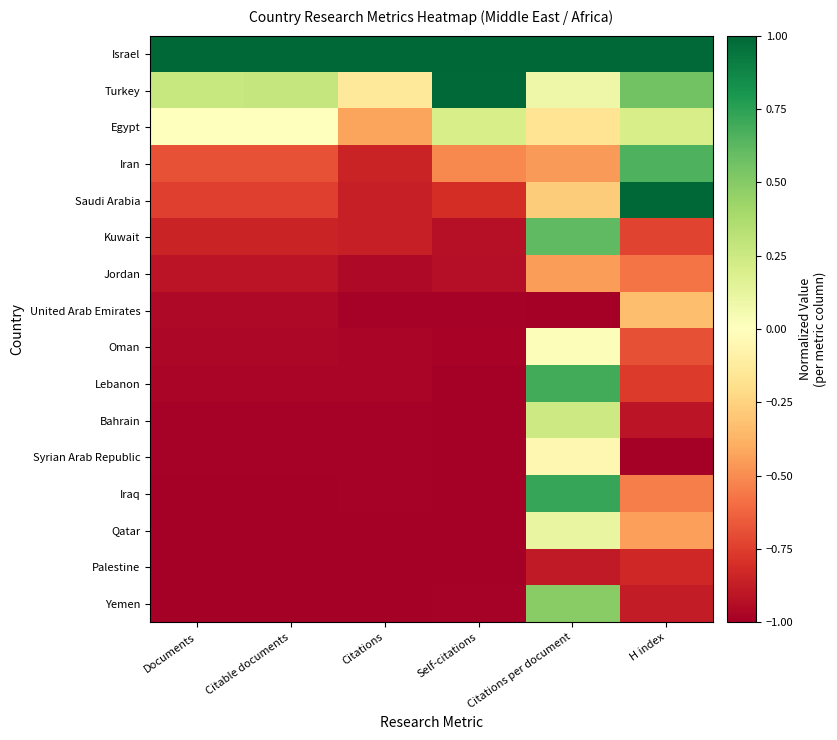

Reading left to right, list all the values displayed in this chart.

Israel: Documents=1.0	Citable documents=1.0	Citations=1.0	Self-citations=1.0	Citations per document=1.0	H index=1.0
Turkey: Documents=0.3	Citable documents=0.3	Citations=-0.1	Self-citations=1.0	Citations per document=0.1	H index=0.6
Egypt: Documents=0.0	Citable documents=0.0	Citations=-0.4	Self-citations=0.2	Citations per document=-0.2	H index=0.2
Iran: Documents=-0.7	Citable documents=-0.7	Citations=-0.8	Self-citations=-0.5	Citations per document=-0.5	H index=0.7
Saudi Arabia: Documents=-0.7	Citable documents=-0.7	Citations=-0.9	Self-citations=-0.8	Citations per document=-0.3	H index=1.0
Kuwait: Documents=-0.8	Citable documents=-0.9	Citations=-0.9	Self-citations=-0.9	Citations per document=0.6	H index=-0.7
Jordan: Documents=-0.9	Citable documents=-0.9	Citations=-1.0	Self-citations=-0.9	Citations per document=-0.5	H index=-0.6
United Arab Emirates: Documents=-1.0	Citable documents=-1.0	Citations=-1.0	Self-citations=-1.0	Citations per document=-1.0	H index=-0.3
Oman: Documents=-1.0	Citable documents=-1.0	Citations=-1.0	Self-citations=-1.0	Citations per document=0.0	H index=-0.7
Lebanon: Documents=-1.0	Citable documents=-1.0	Citations=-1.0	Self-citations=-1.0	Citations per document=0.7	H index=-0.8
Bahrain: Documents=-1.0	Citable documents=-1.0	Citations=-1.0	Self-citations=-1.0	Citations per document=0.2	H index=-0.9
Syrian Arab Republic: Documents=-1.0	Citable documents=-1.0	Citations=-1.0	Self-citations=-1.0	Citations per document=-0.0	H index=-1.0
Iraq: Documents=-1.0	Citable documents=-1.0	Citations=-1.0	Self-citations=-1.0	Citations per document=0.7	H index=-0.5
Qatar: Documents=-1.0	Citable documents=-1.0	Citations=-1.0	Self-citations=-1.0	Citations per document=0.1	H index=-0.4
Palestine: Documents=-1.0	Citable documents=-1.0	Citations=-1.0	Self-citations=-1.0	Citations per document=-0.9	H index=-0.8
Yemen: Documents=-1.0	Citable documents=-1.0	Citations=-1.0	Self-citations=-1.0	Citations per document=0.5	H index=-0.9